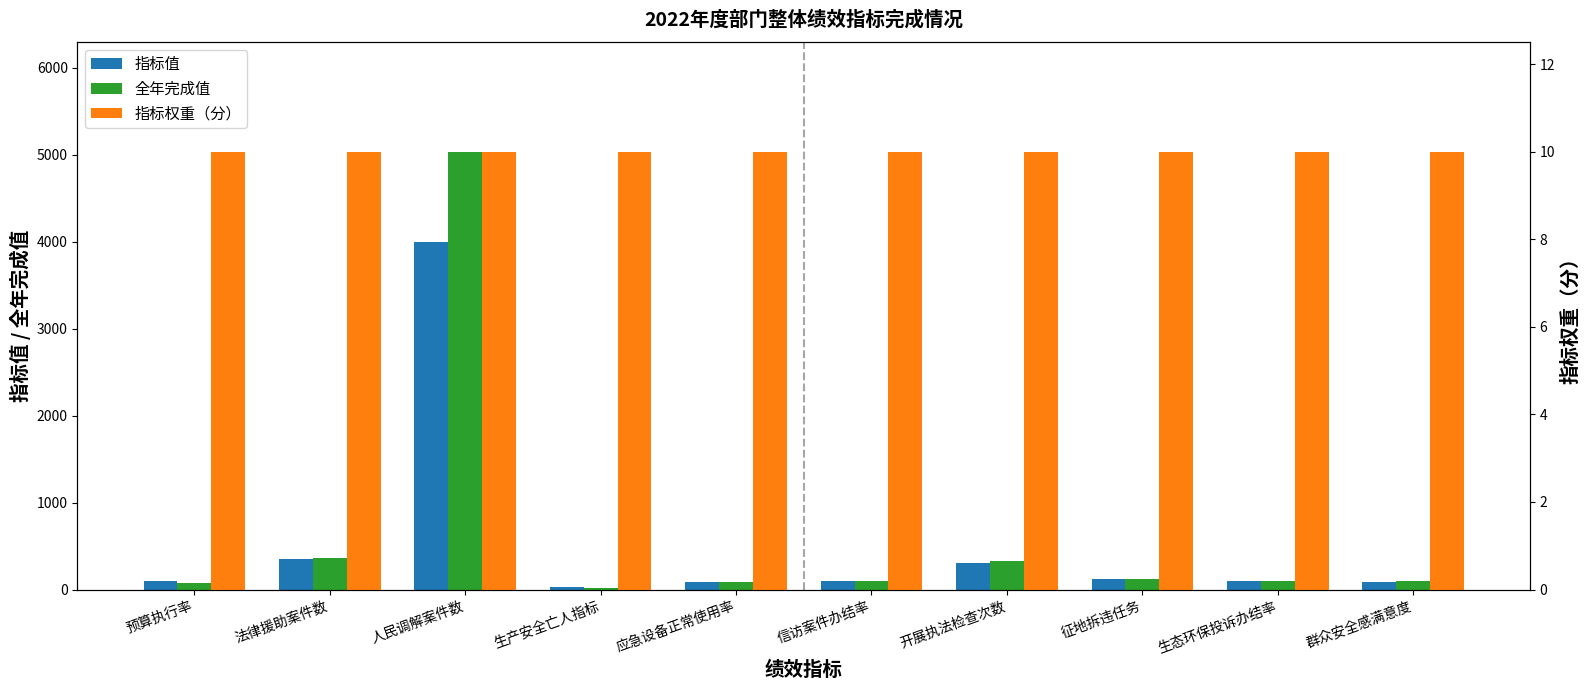

Does the chart contain stacked bars?

No